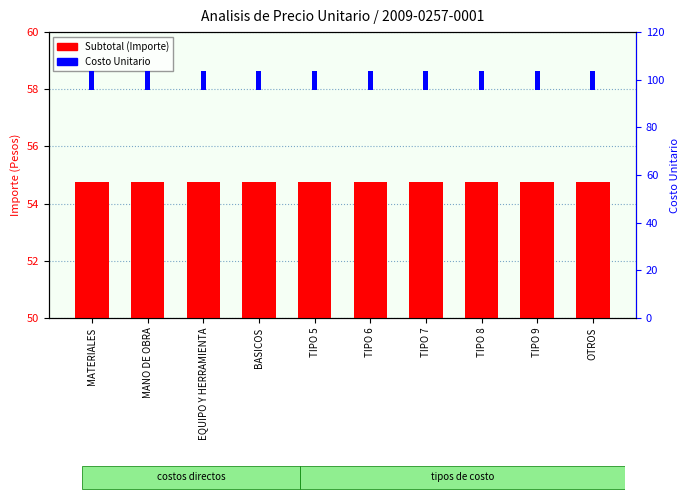

Between MANO DE OBRA and TIPO 7, which is larger?

MANO DE OBRA